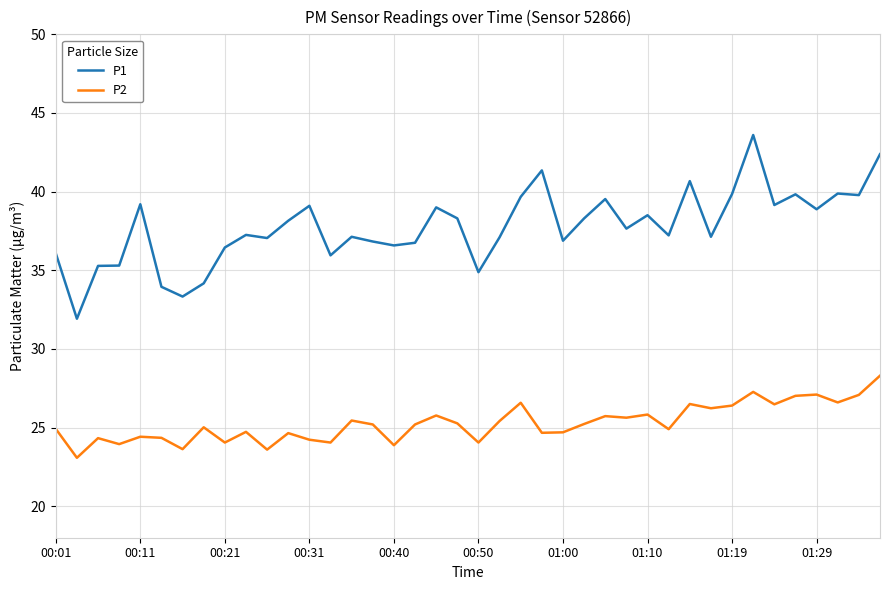

What is the smallest value displayed?

23.1